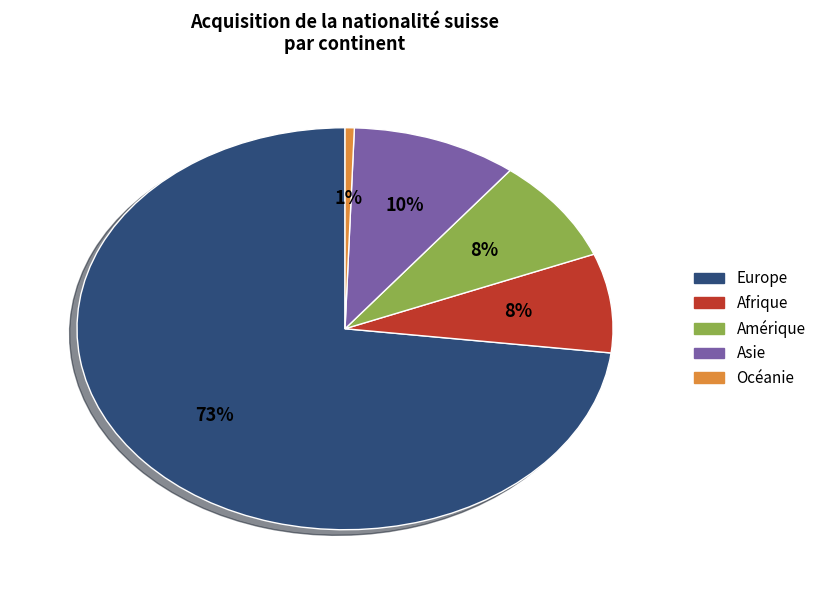

True or false: Europe accounts for 73% of the total.

True